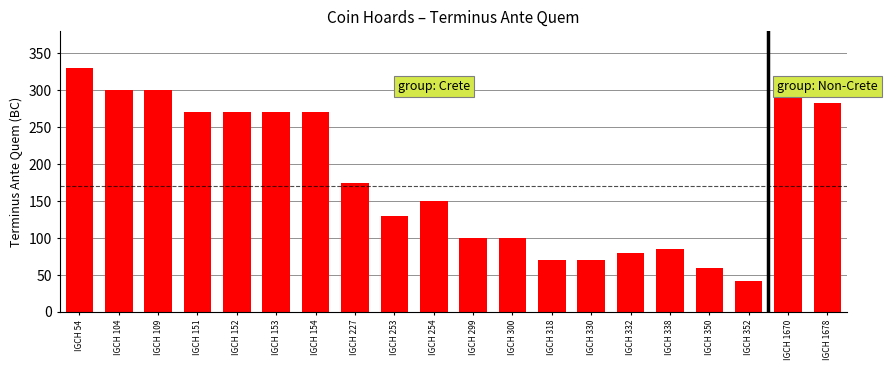

How many distinct data groups are displayed?

1